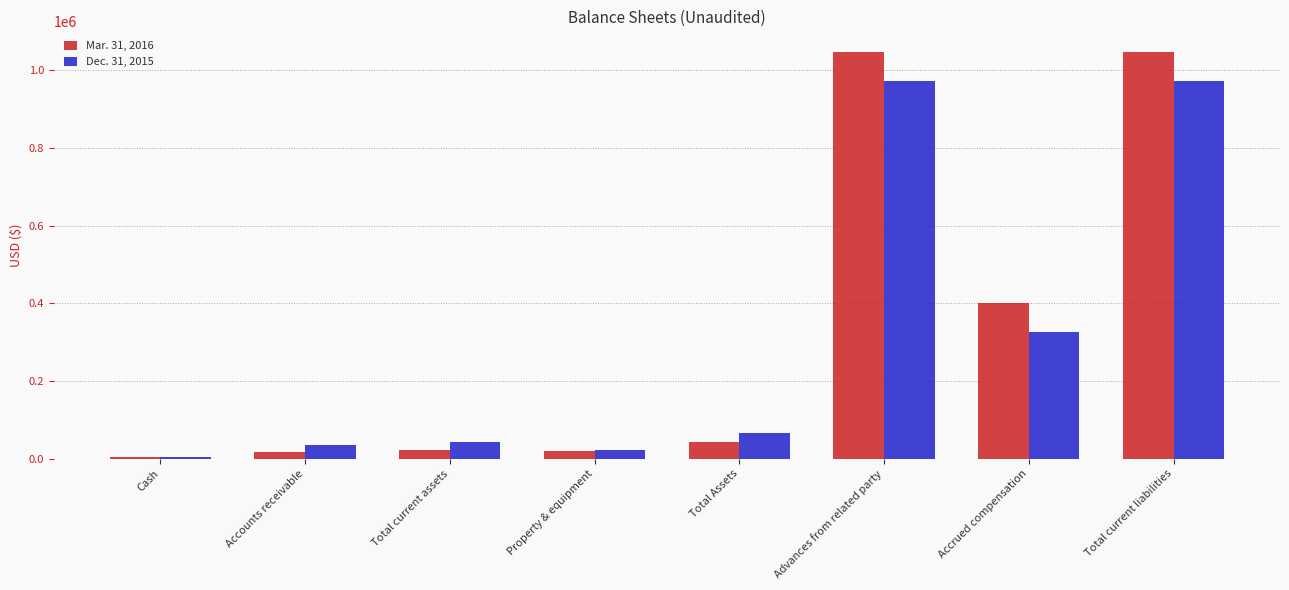

What is the label of the 5th bar from the left?

Total Assets